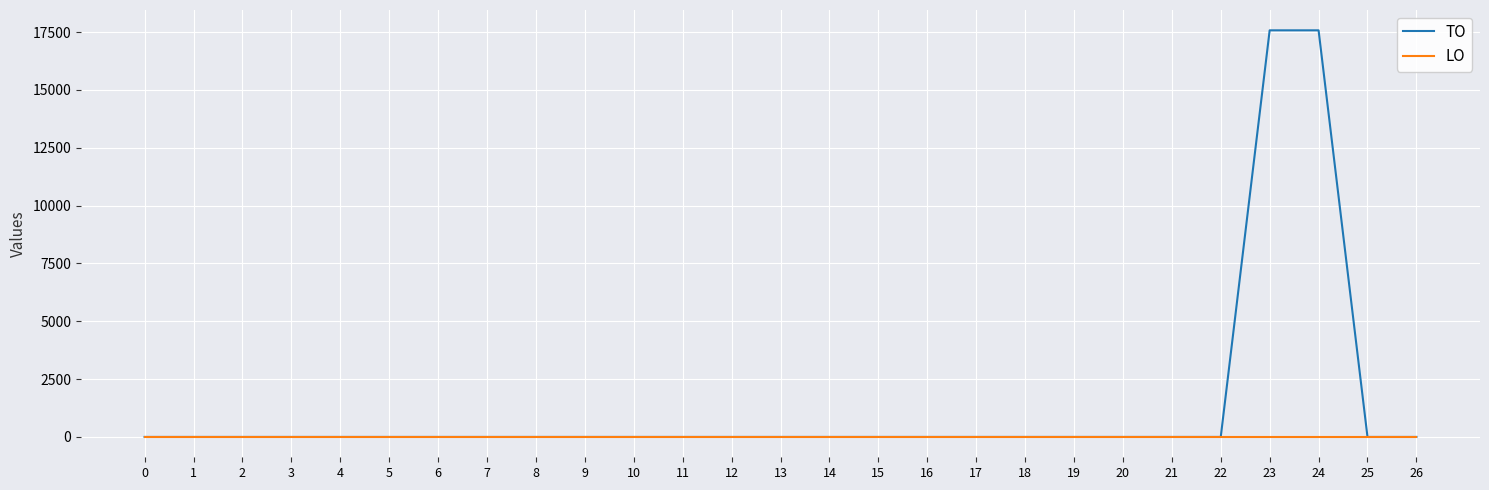

Which series has the widest spread of values?

TO